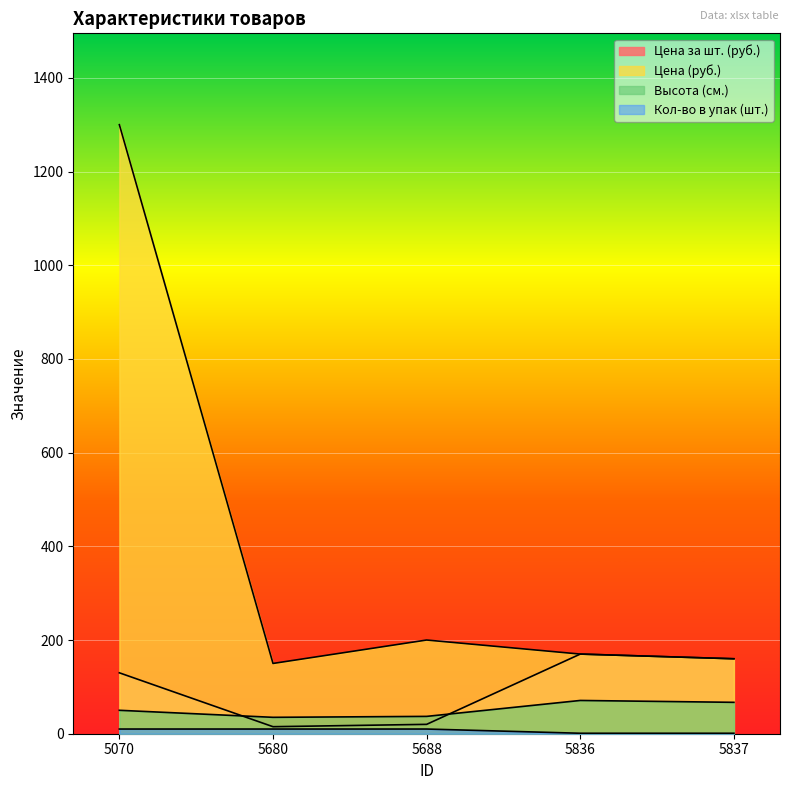

In Цена (руб.), how many points are lower than both neighbors (excluding endpoints)?

1